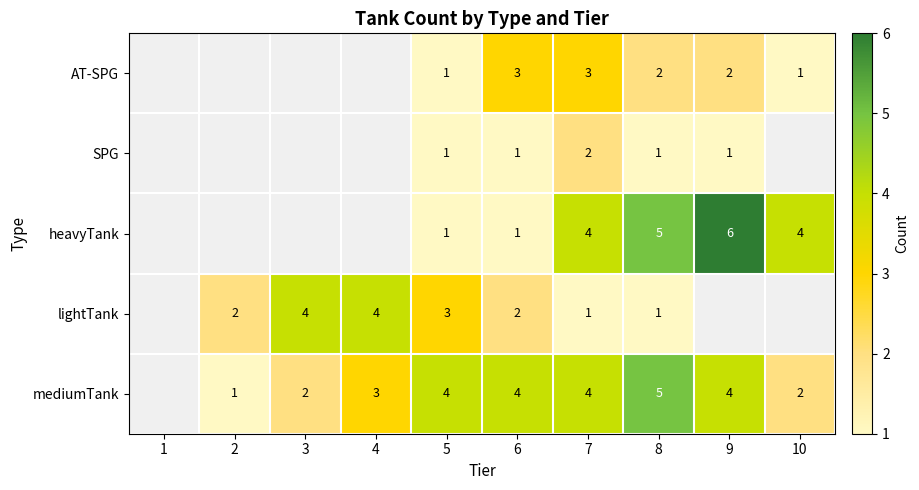

Between 5 and 7, which series saw the biggest shift?

heavyTank